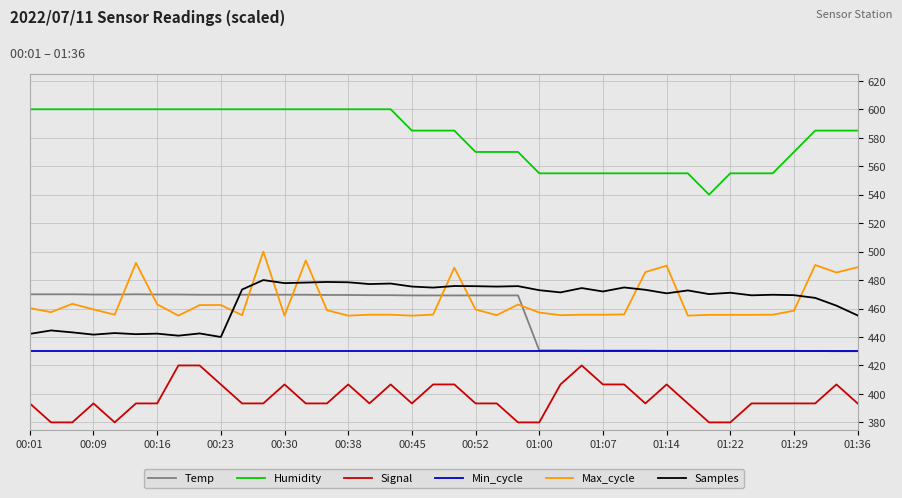

True or false: Min_cycle and Max_cycle intersect in this chart.

False